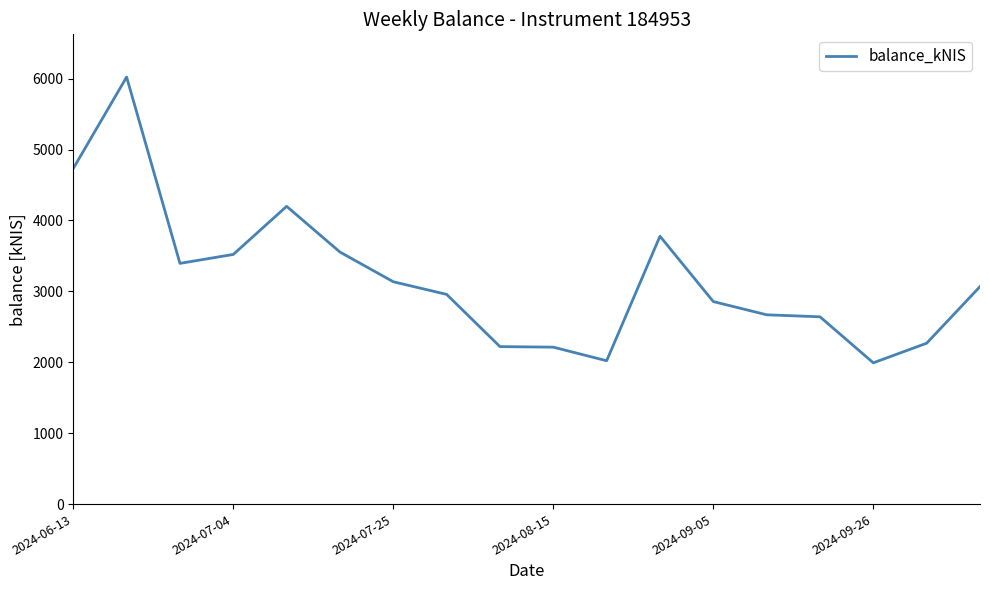

What is the difference between the maximum and second lowest values?

4001.3